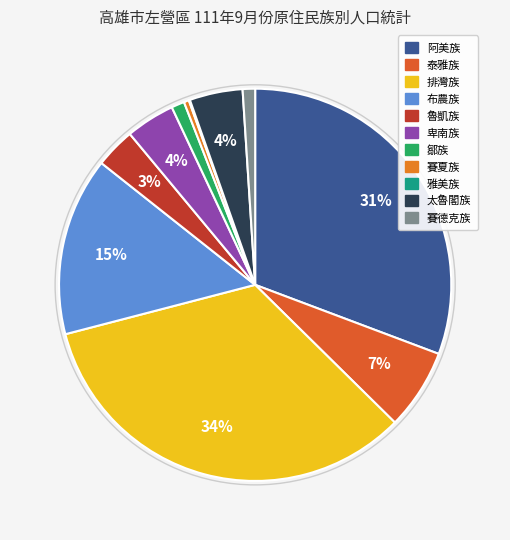

Does 賽德克族 represent more than half of the total?

No